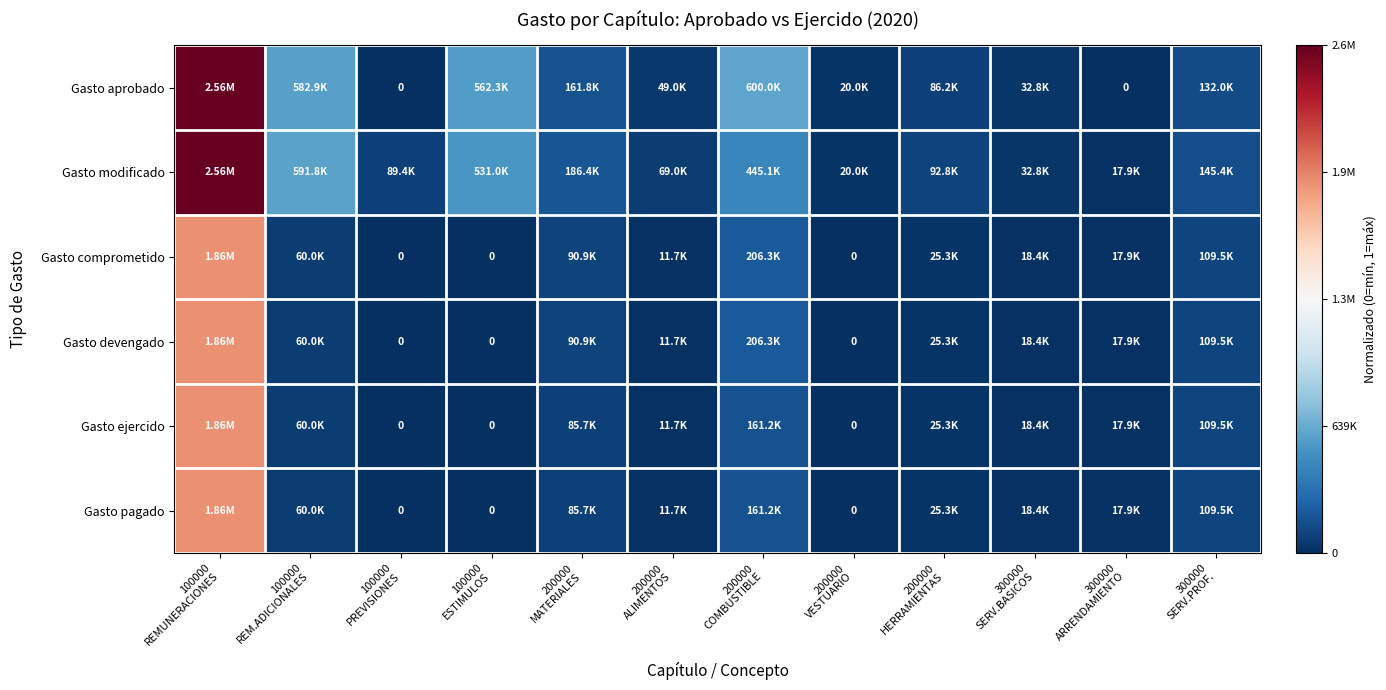

Between 300000
SERV.PROF. and 300000
ARRENDAMIENTO, which is larger?

300000
SERV.PROF.